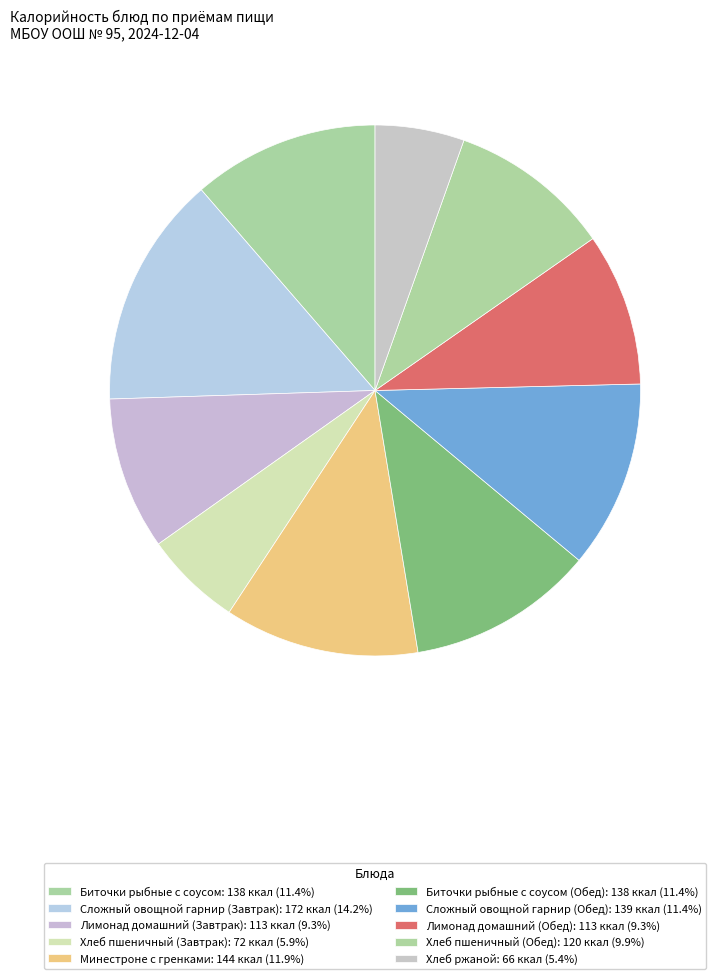

Rank the categories by value from lowest to highest.

Хлеб ржаной, Хлеб пшеничный (Завтрак), Лимонад домашний (Завтрак), Лимонад домашний (Обед), Хлеб пшеничный (Обед), Биточки рыбные с соусом, Биточки рыбные с соусом (Обед), Сложный овощной гарнир (Обед), Минестроне с гренками, Сложный овощной гарнир (Завтрак)